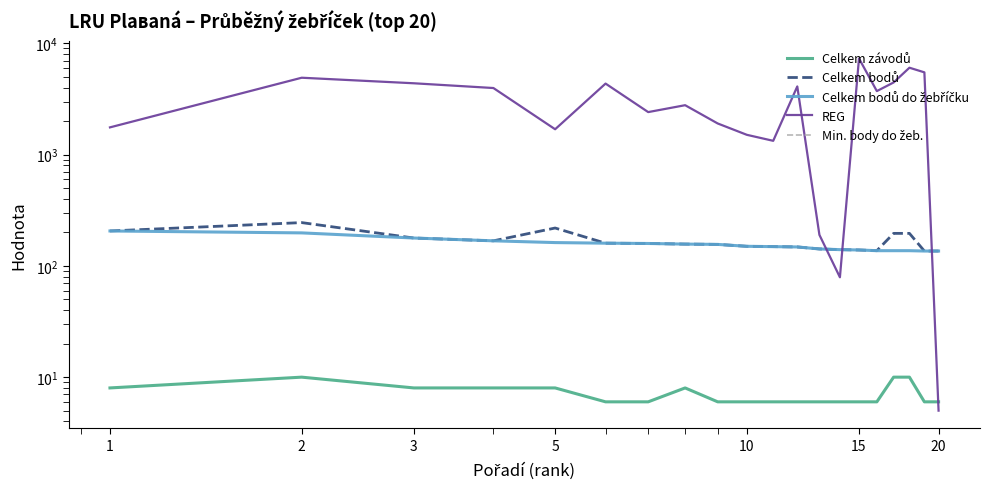

What is the maximum value for Celkem závodů?

10